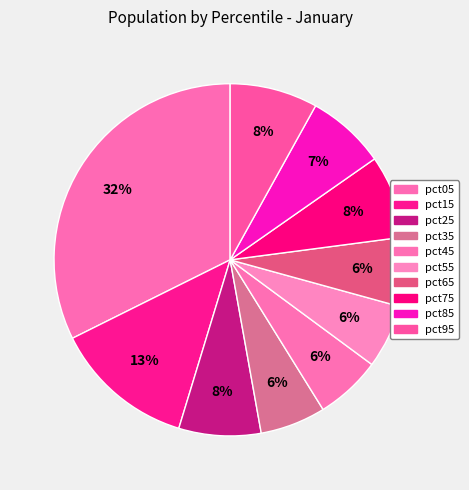

How many segments does this pie chart have?

10